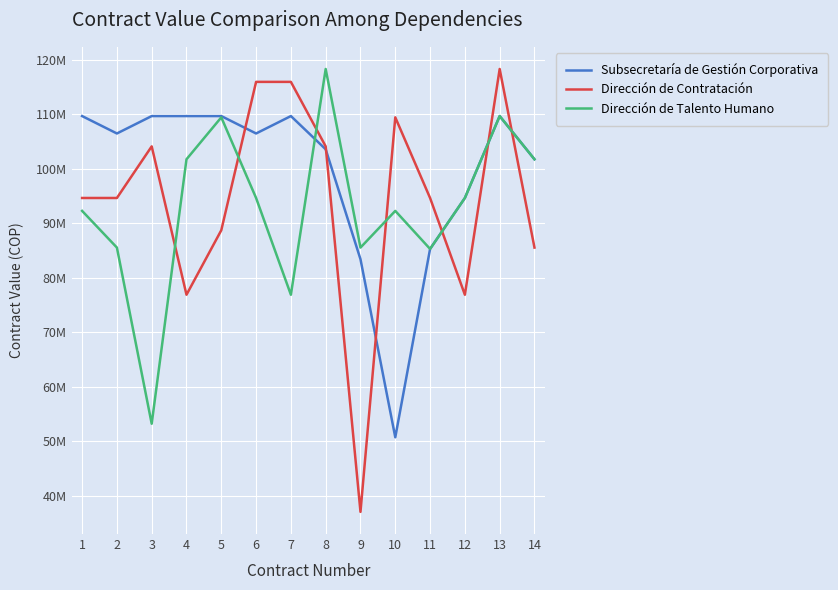

At which category does the chart reach its minimum across all series?

9